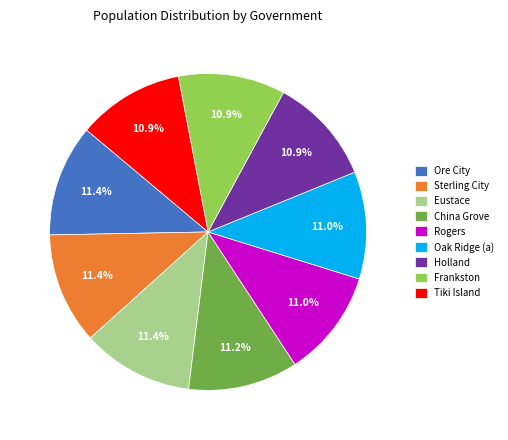

What percentage is the Oak Ridge (a) slice, to the nearest percent?

11%